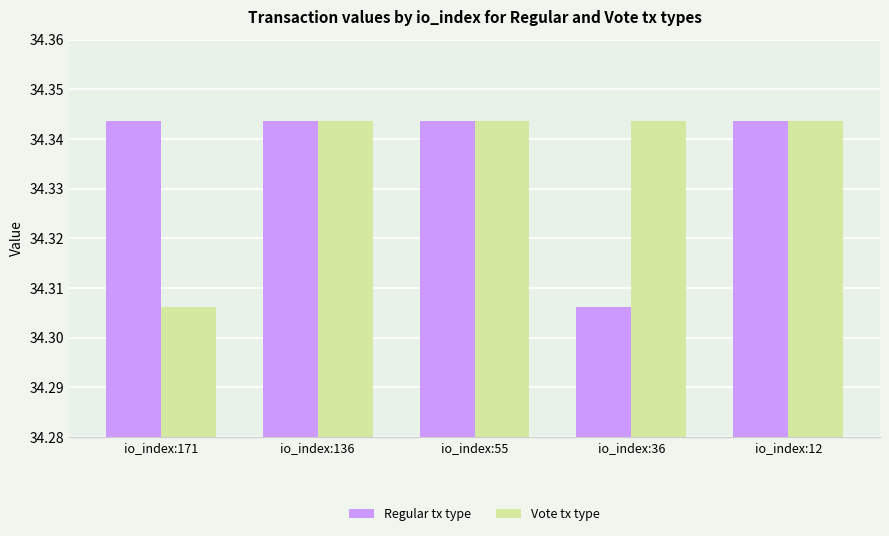

What is the total value across all series at io_index:36?

68.6